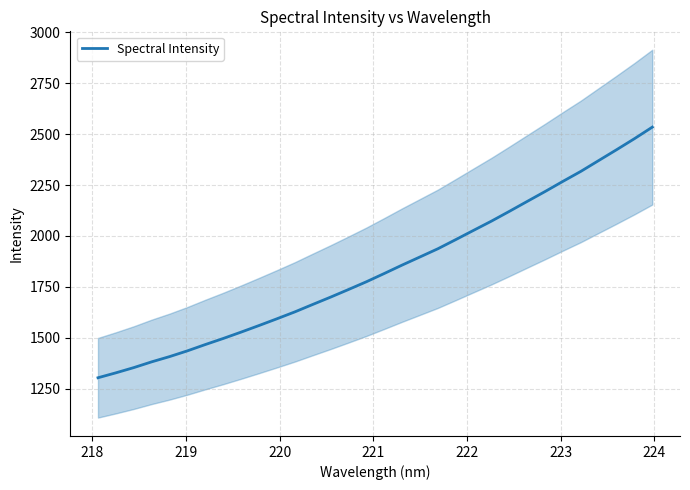

What is the sum of all values?

58853.1